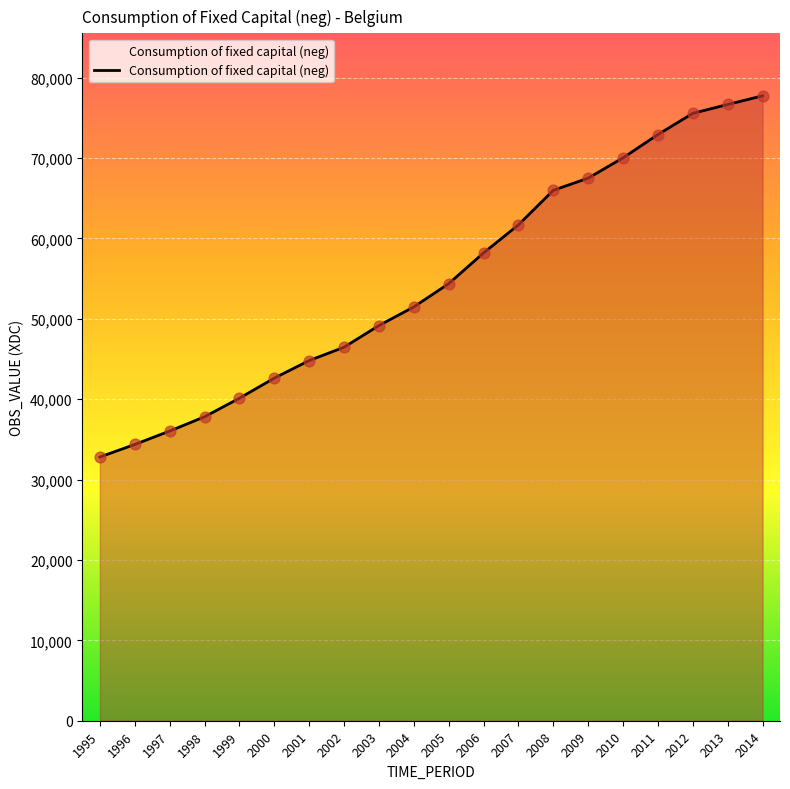

What is the ratio of the value at 2011 to the value at 2000?

1.7